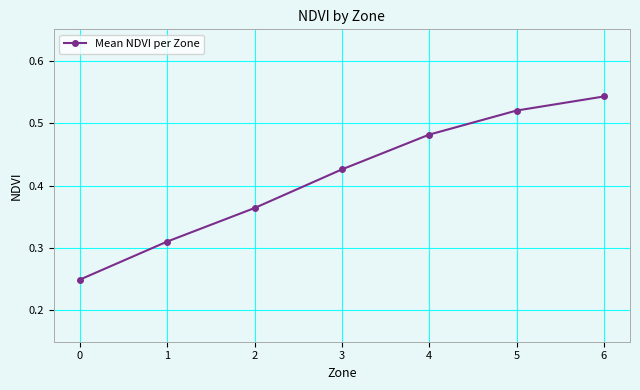

The value at 3 is 0.2. True or false?

False